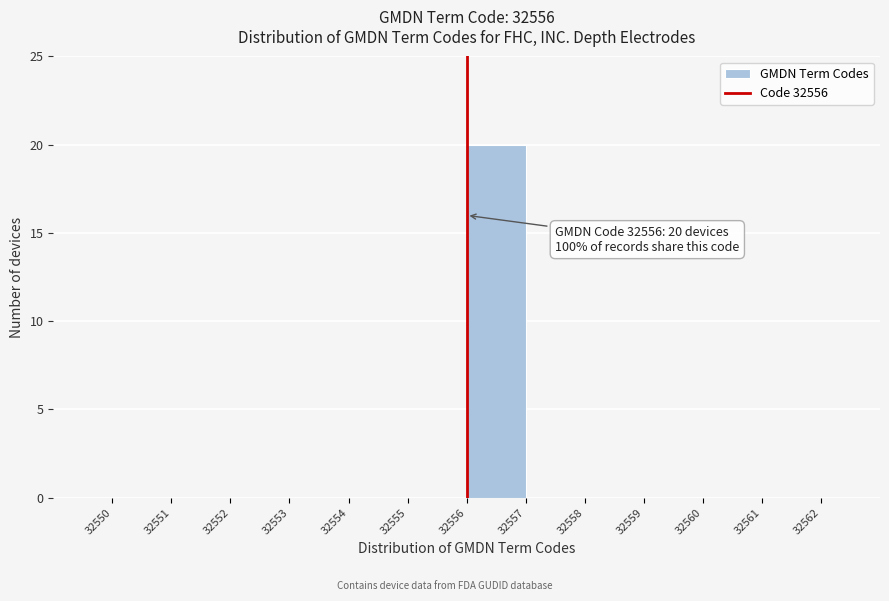

Which range on the x-axis has the tallest bar?

32556 to 32557